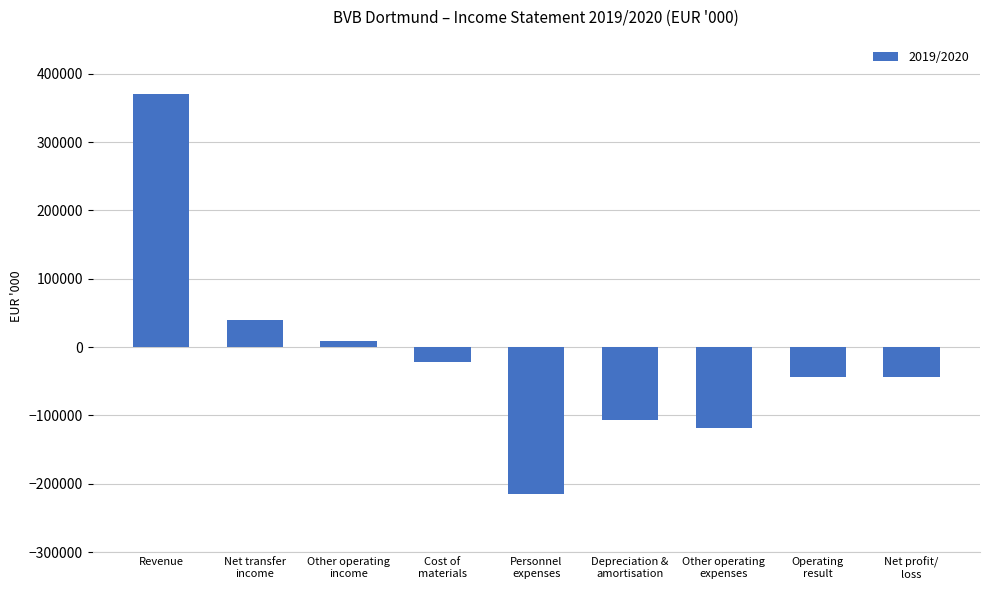

What is the change in value from Net transfer
income to Other operating
expenses?

-159170